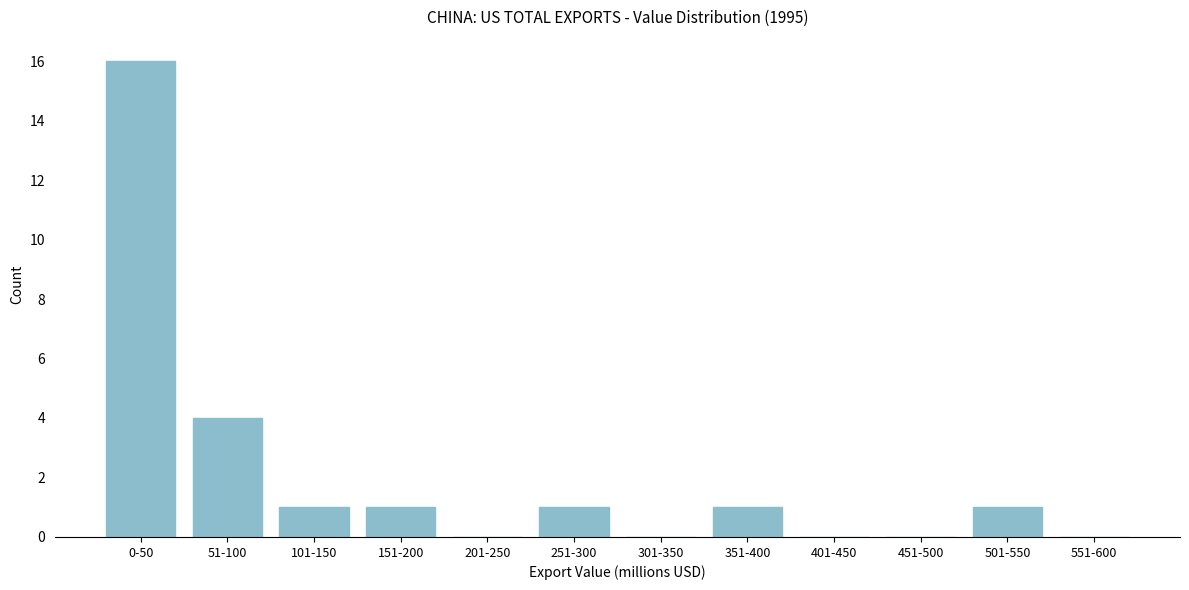

Reading right to left, transcribe all the data shown in this chart.

551-600=0	501-550=1	451-500=0	401-450=0	351-400=1	301-350=0	251-300=1	201-250=0	151-200=1	101-150=1	51-100=4	0-50=16